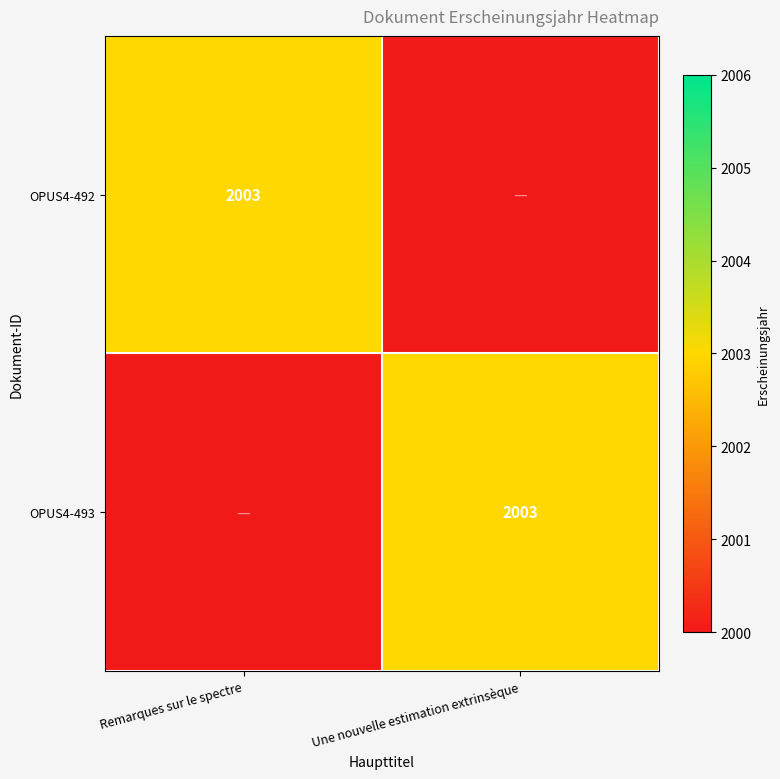

Which label corresponds to the smallest value in the chart?

Une nouvelle estimation extrinsèque